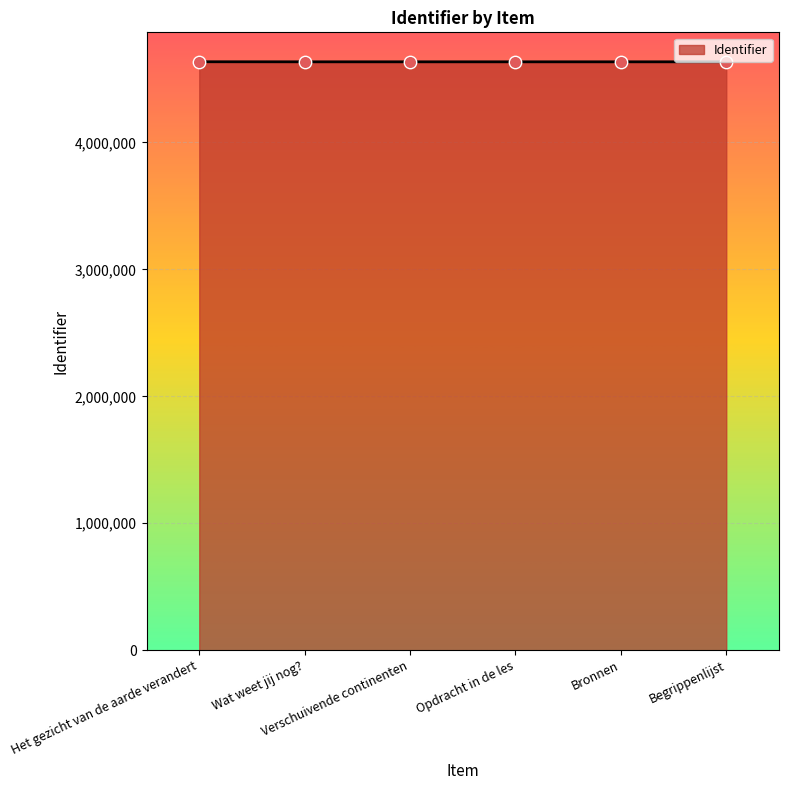

What is the change in value from Het gezicht van de aarde verandert to Opdracht in de les?

-422